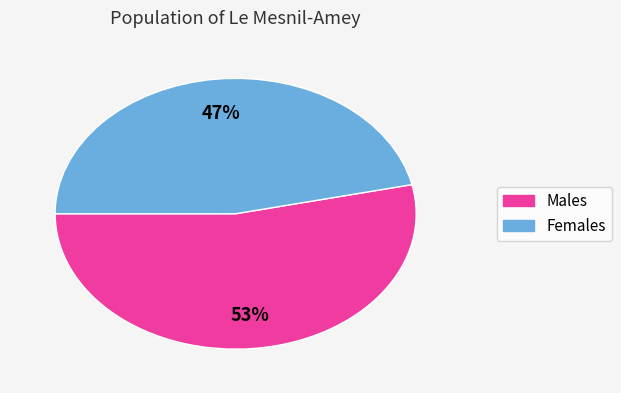

Is there any slice that represents more than half of the pie?

Yes